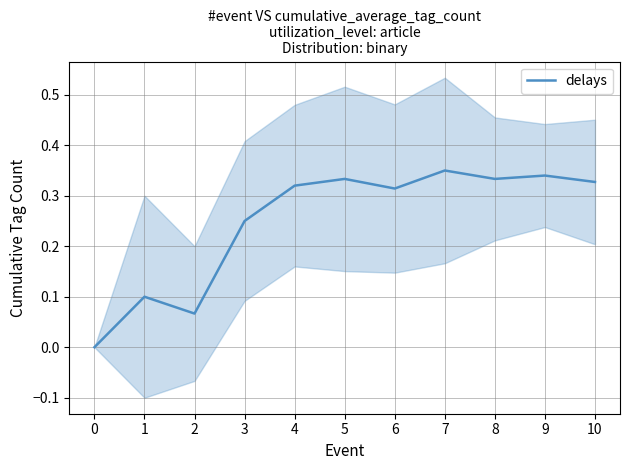

What is the greatest value displayed?

0.3